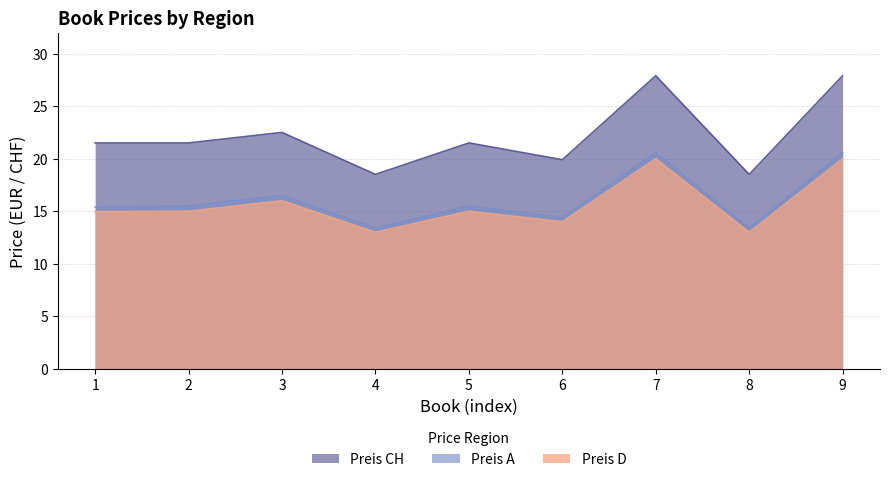

Where is Preis D nearest to the value 16?

3